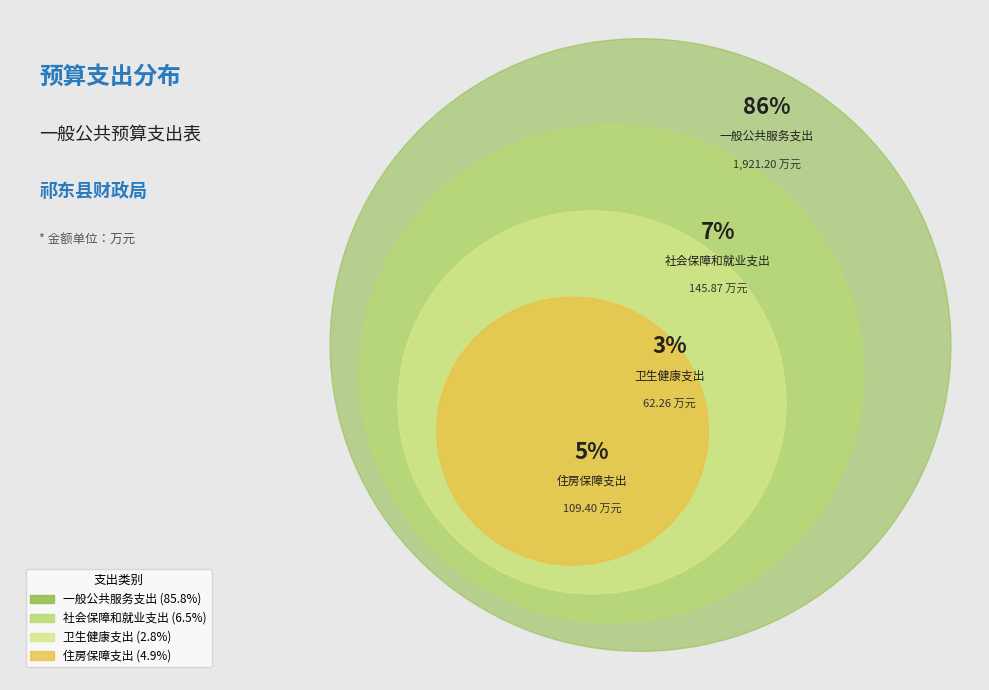

Is it true that 社会保障和就业支出 is 7% of the pie?

True